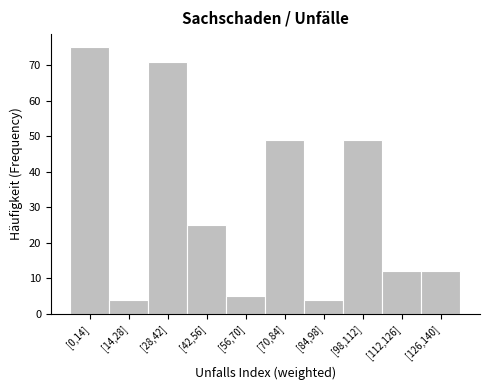

Reading left to right, what are all the values shown in this chart?

[0,14]=75	[14,28]=4	[28,42]=71	[42,56]=25	[56,70]=5	[70,84]=49	[84,98]=4	[98,112]=49	[112,126]=12	[126,140]=12